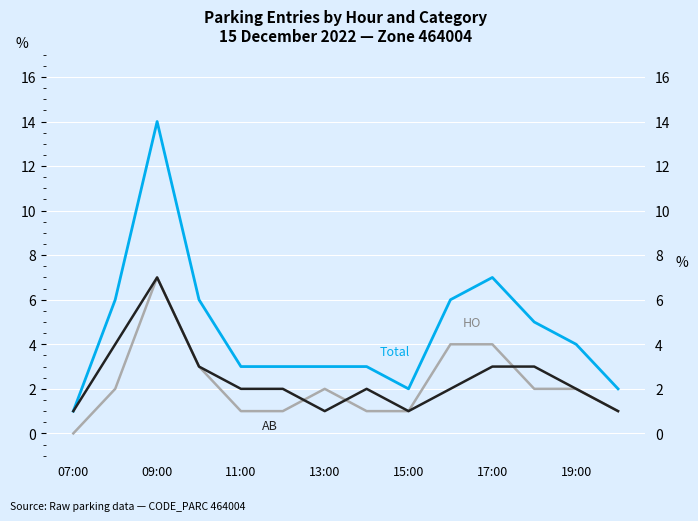

How many values in the HO series are below 2?

6